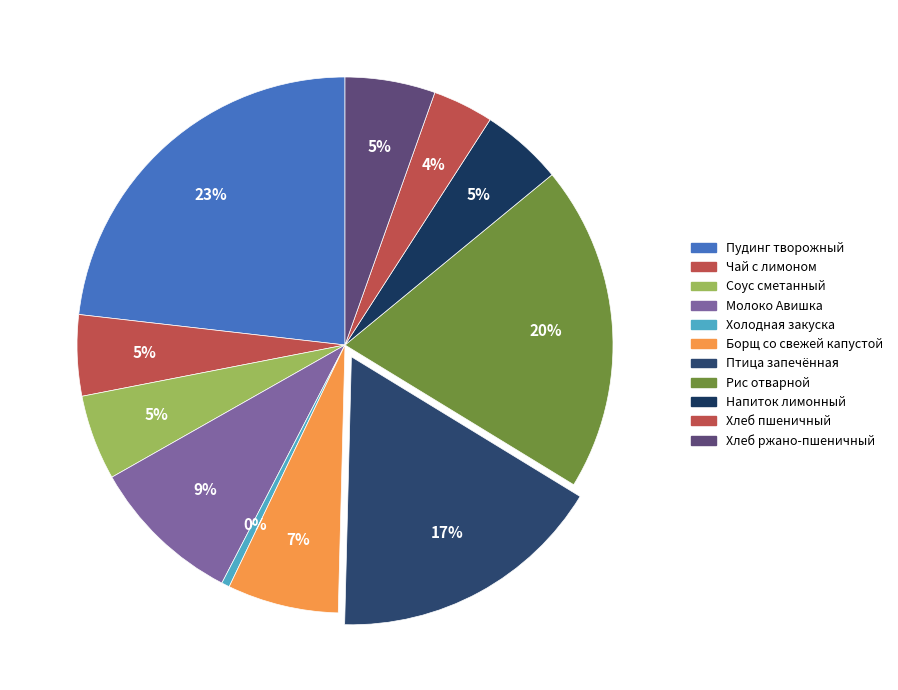

What percentage is the Хлеб ржано-пшеничный slice, to the nearest percent?

5%